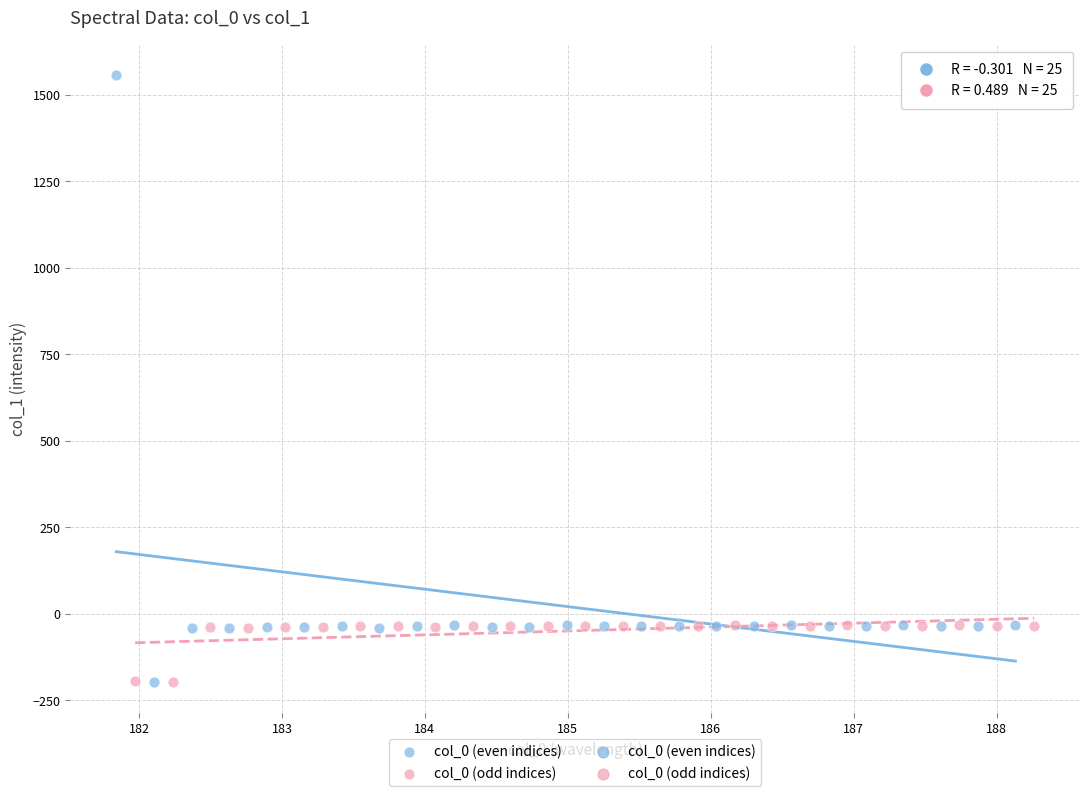

Which series contains the highest Y value?

col_0 (even indices)